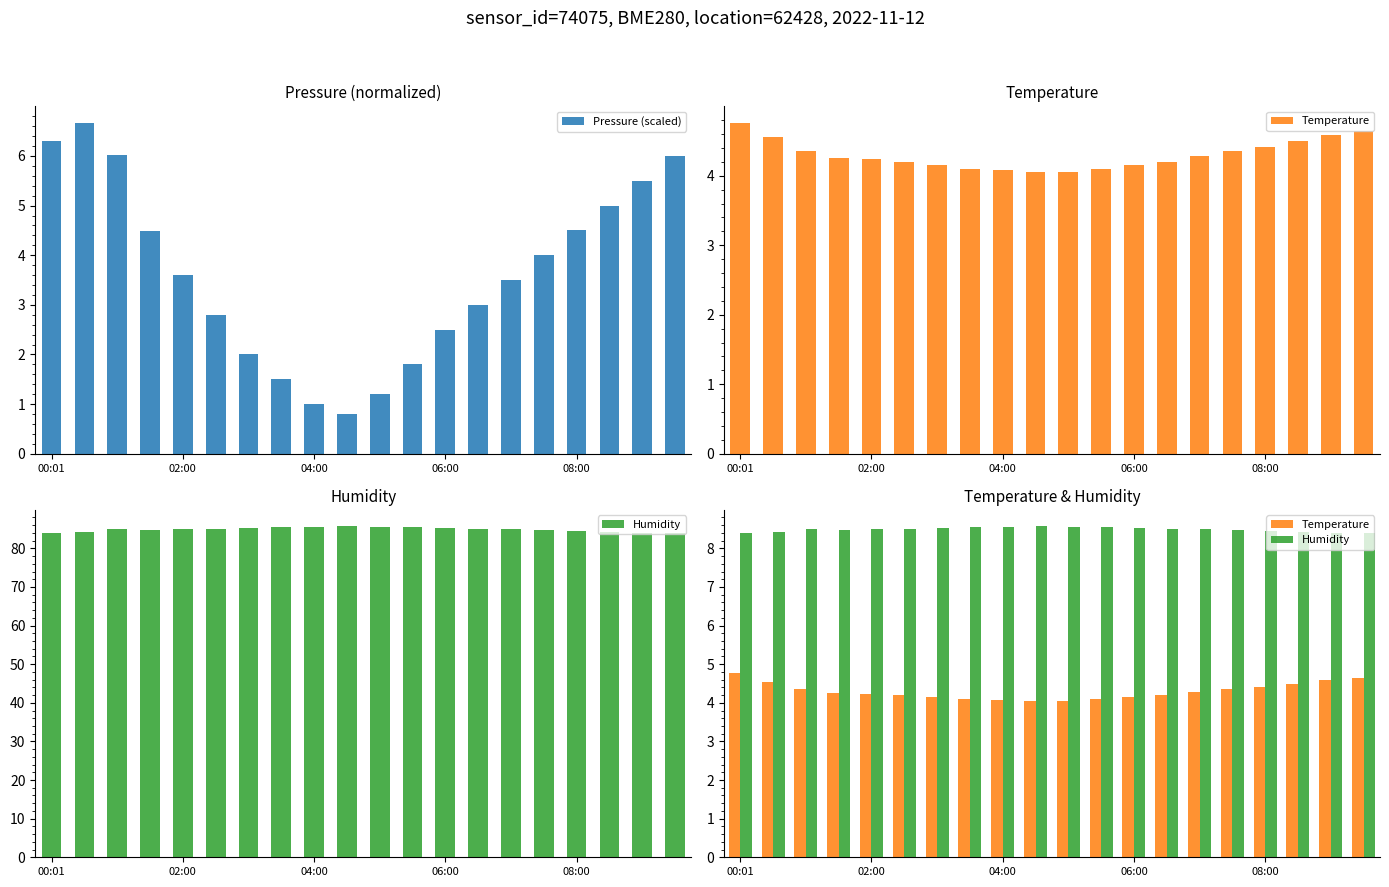

List the series in order of their peak value, highest first.

Humidity, Pressure (scaled), Temperature